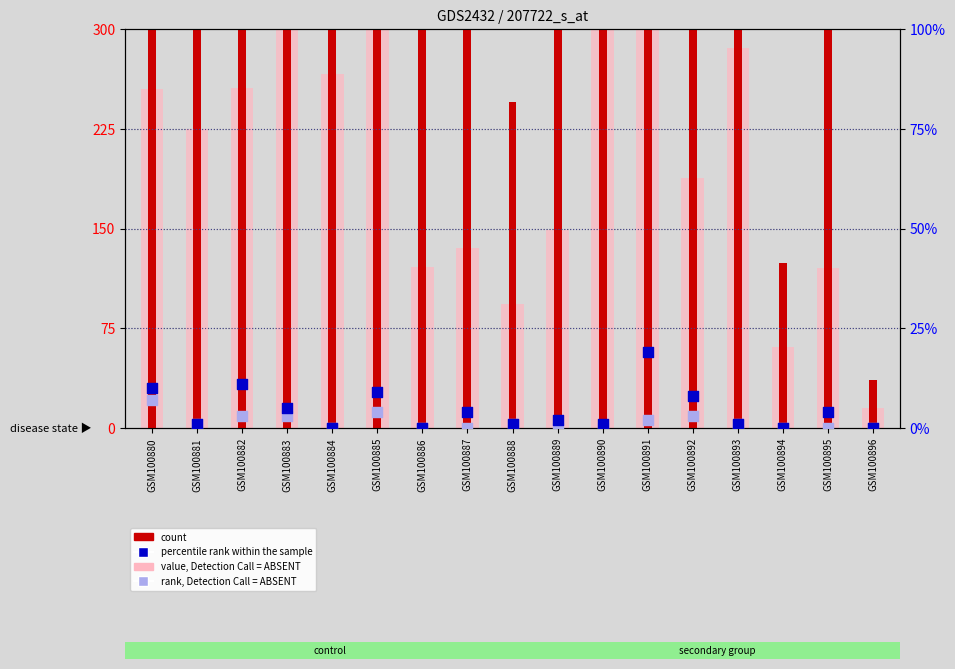

At which category is the sum across all series the highest?

GSM100891